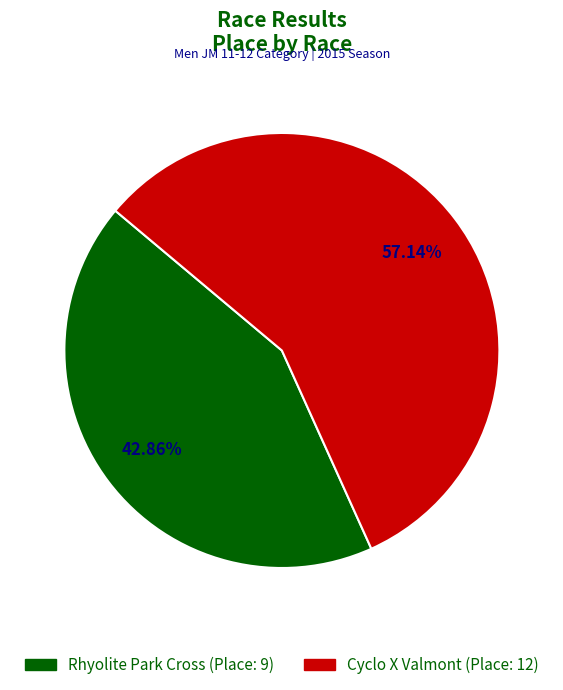

Between Cyclo X Valmont and Rhyolite Park Cross, which is larger?

Cyclo X Valmont